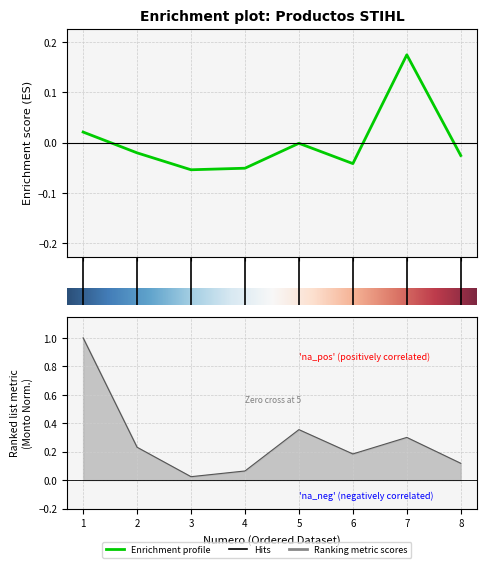

What is the difference between the maximum and minimum values in the monto series?

1.0